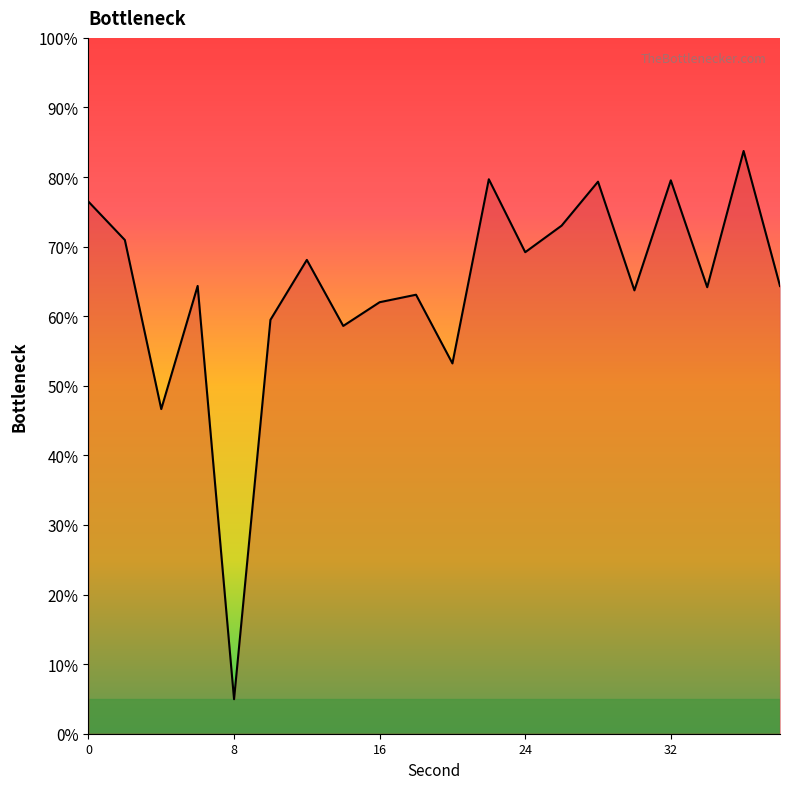

What is the minimum value shown in the chart?

5.0